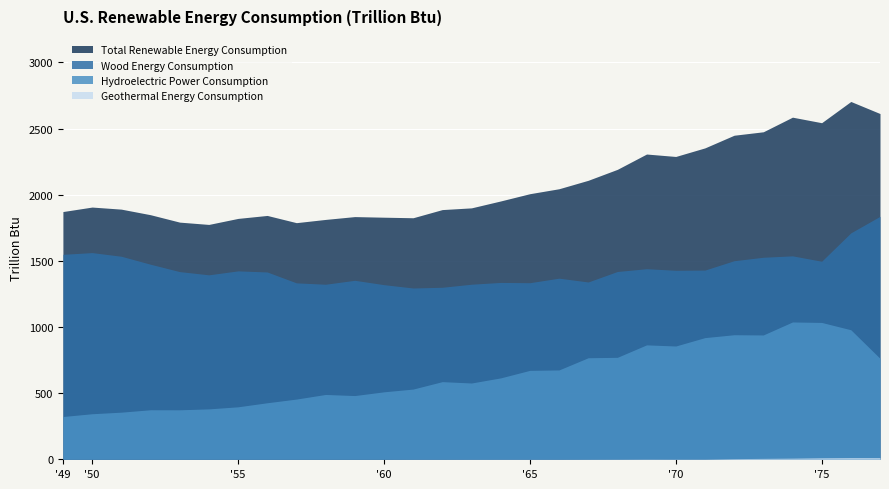

List the labels in order of Total Renewable Energy Consumption value, largest first.

1976, 1977, 1974, 1975, 1973, 1972, 1971, 1969, 1970, 1968, 1967, 1966, 1965, 1964, 1950, 1963, 1951, 1962, 1949, 1952, 1956, 1959, 1960, 1961, 1955, 1958, 1953, 1957, 1954